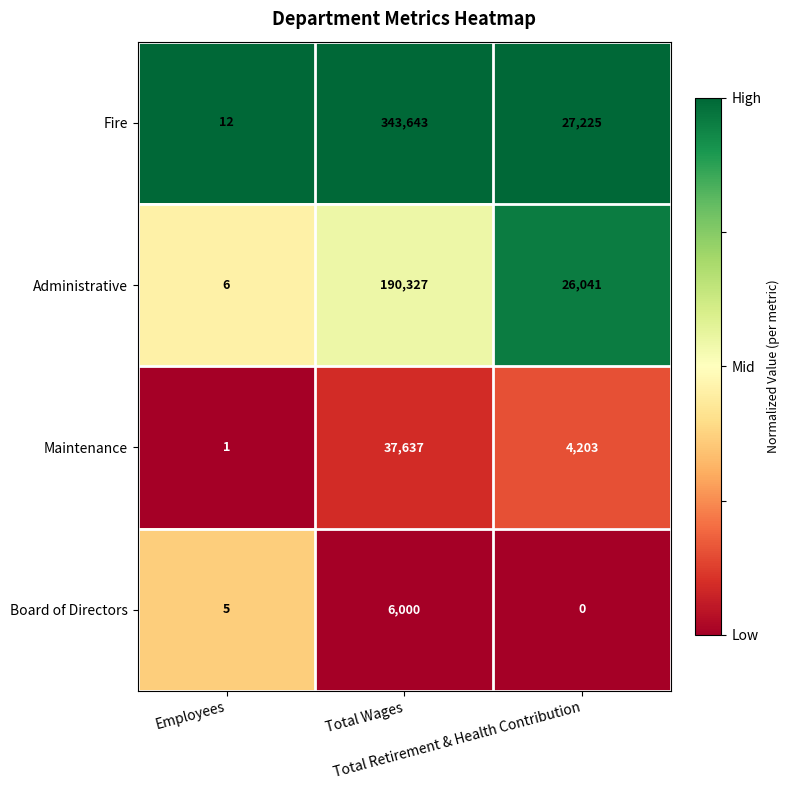

List the series in order of their peak value, highest first.

Fire, Administrative, Maintenance, Board of Directors